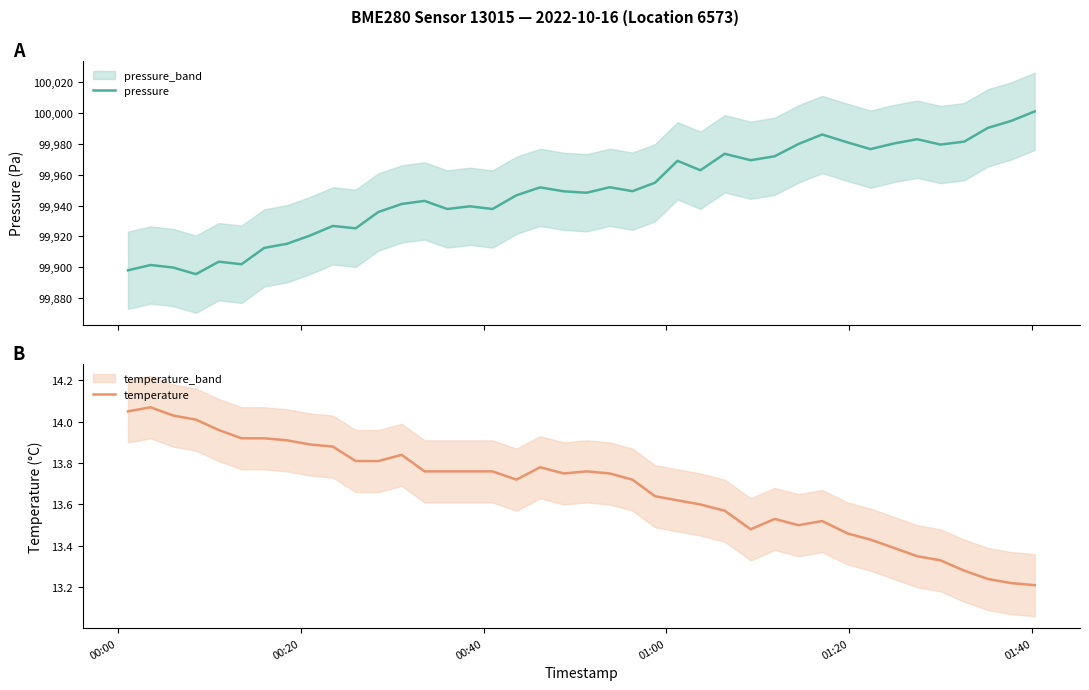

At how many categories does at least one series exceed 6424?

40